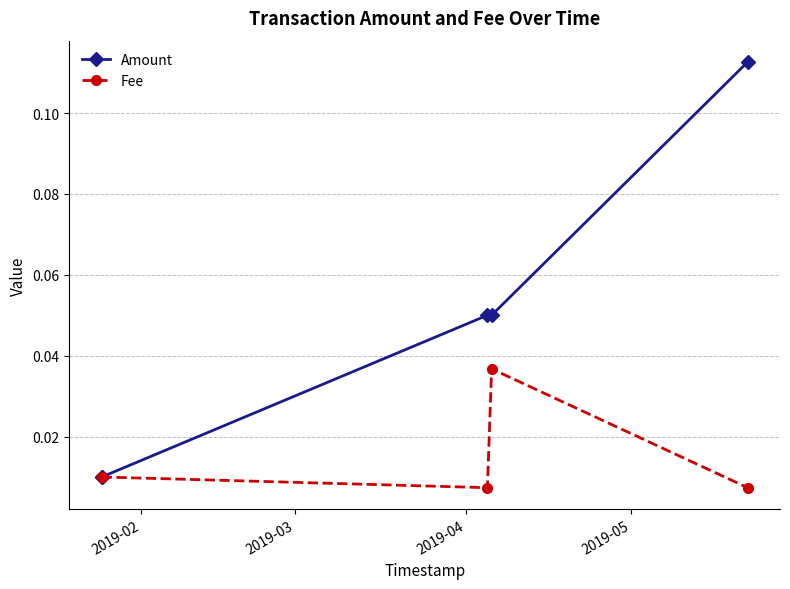

Rank the series by their maximum value, from lowest to highest.

Fee, Amount